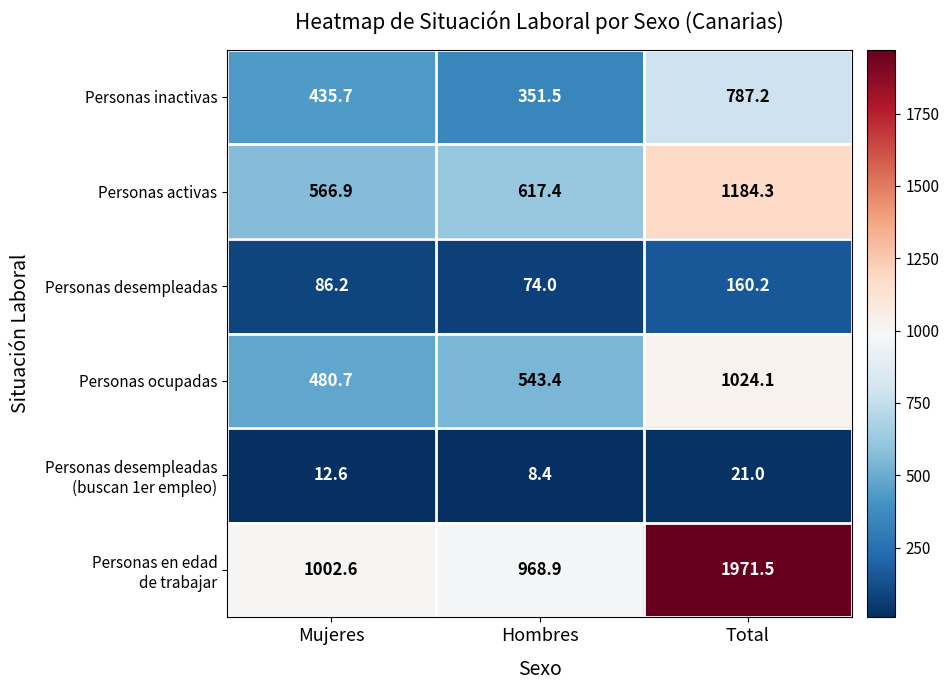

What is the difference between the highest and lowest values at Hombres?

960.5